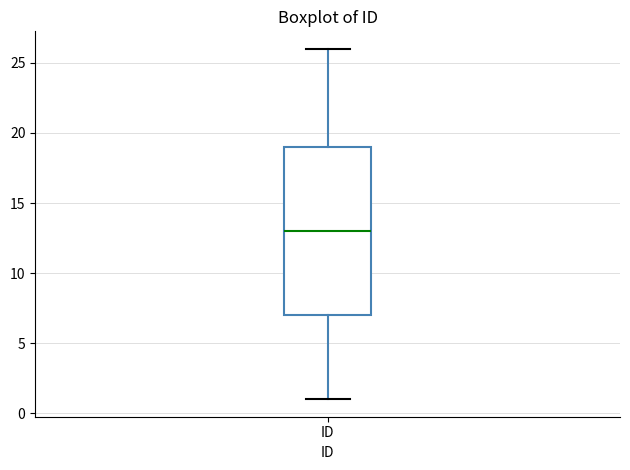

Transcribe this box plot: give where the median line is, the range the box spans, and where the two whiskers end, as read against the y-axis. The values are not printed on the chart, so give them approximately, as read against the axis.

median 13, box 7 to 19, whiskers 1 to 26